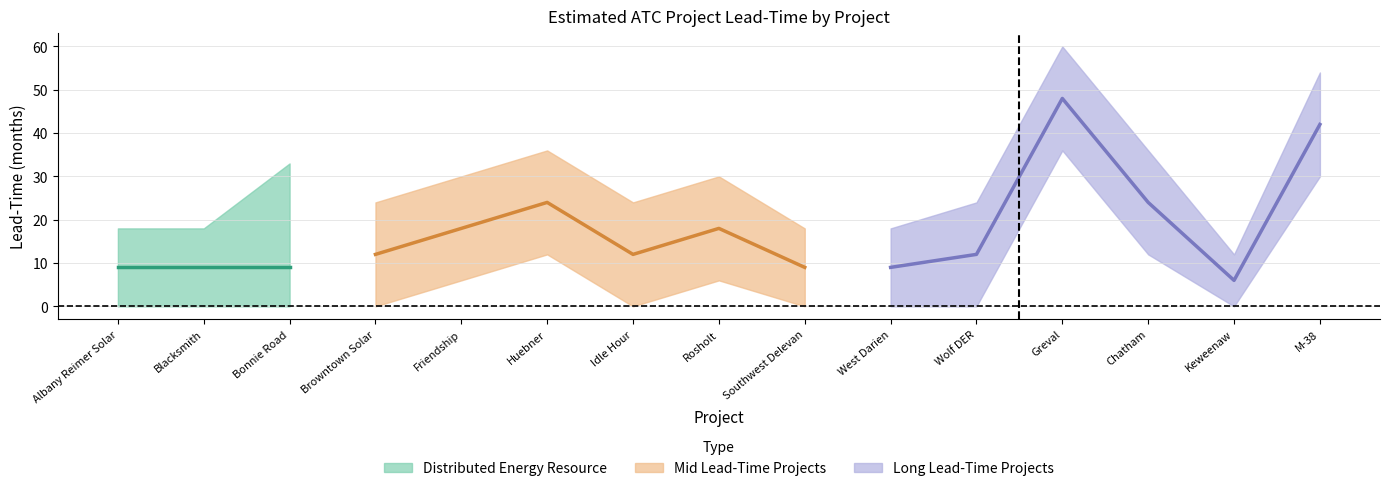

Reading right to left, extract all data points from this chart.

center: M-38=42	Keweenaw=6	Chatham=24	Greval=48	Wolf DER=12	West Darien=9	Southwest Delevan=9	Rosholt=18	Idle Hour=12	Huebner=24	Friendship=18	Browntown Solar=12	Bonnie Road=9	Blacksmith=9	Albany Reimer Solar=9
upper: M-38=54	Keweenaw=12	Chatham=36	Greval=60	Wolf DER=24	West Darien=18	Southwest Delevan=18	Rosholt=30	Idle Hour=24	Huebner=36	Friendship=30	Browntown Solar=24	Bonnie Road=33	Blacksmith=18	Albany Reimer Solar=18
lower: M-38=30	Keweenaw=0	Chatham=12	Greval=36	Wolf DER=0	West Darien=0	Southwest Delevan=0	Rosholt=6	Idle Hour=0	Huebner=12	Friendship=6	Browntown Solar=0	Bonnie Road=0	Blacksmith=0	Albany Reimer Solar=0